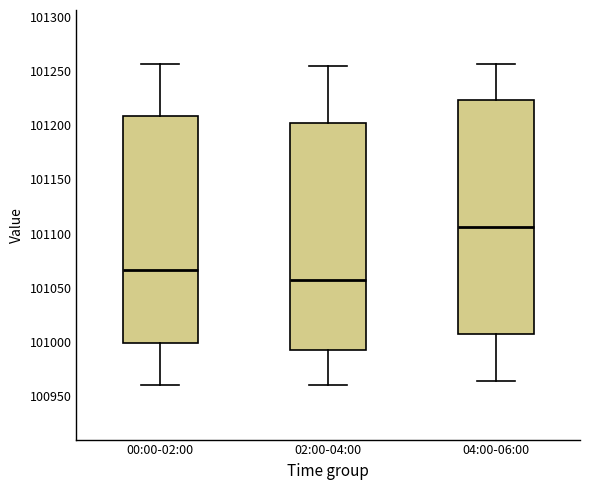

Reading left to right, transcribe this box plot: for each box, give where its median line is, the range the box spans, and where its two whiskers end, as read against the y-axis. The values are not printed on the chart, so give them approximately, as read against the axis.

00:00-02:00: median 101065, box 101000 to 101210, whiskers 100960 to 101255
02:00-04:00: median 101060, box 100990 to 101200, whiskers 100960 to 101255
04:00-06:00: median 101105, box 101005 to 101225, whiskers 100965 to 101255